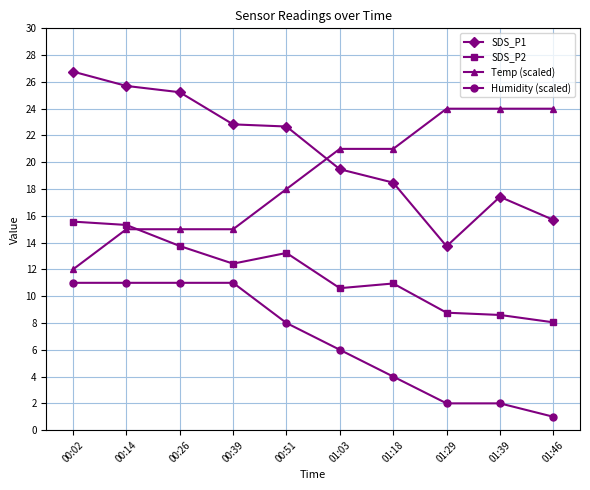

What is the difference between the maximum and minimum values in the Temp (scaled) series?

12.0